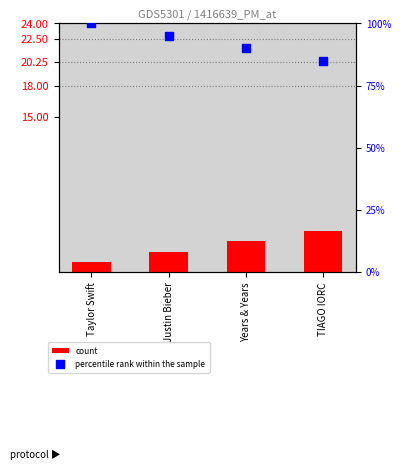

At which category is the sum across all series the highest?

Taylor Swift